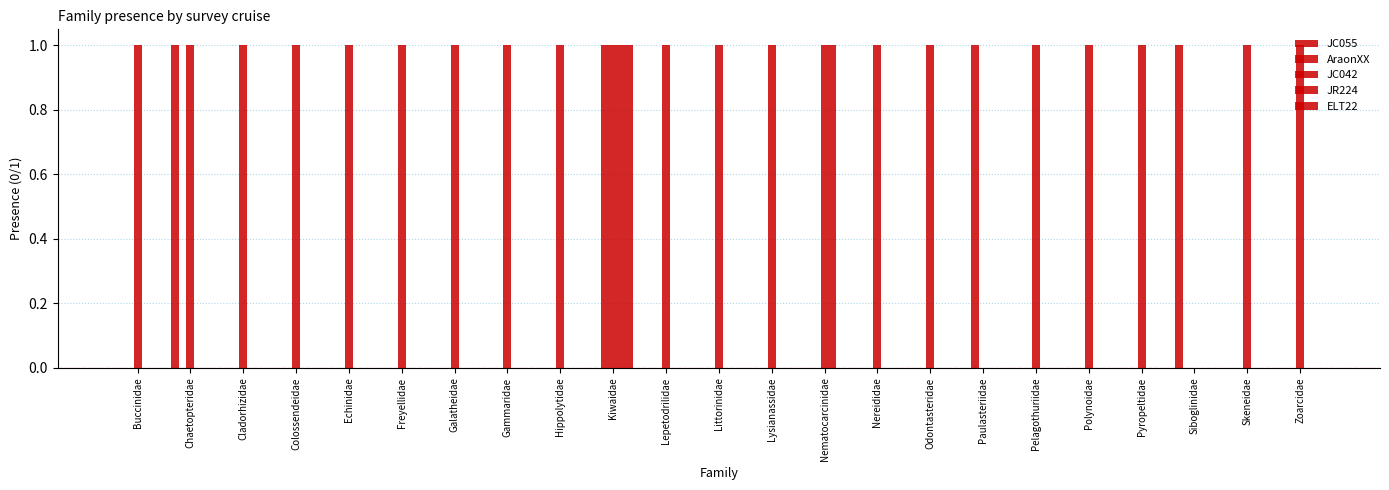

Reading left to right, extract all data points from this chart.

JC055: Buccinidae=0	Chaetopteridae=1	Cladorhizidae=0	Colossendeidae=0	Echinidae=0	Freyellidae=0	Galatheidae=0	Gammaridae=0	Hippolytidae=0	Kiwaidae=0	Lepetodrilidae=0	Littorinidae=0	Lysianassidae=0	Nematocarcinidae=0	Nereididae=0	Odontasteridae=0	Paulasteriidae=0	Pelagothuriidae=0	Polynoidae=0	Pyropeltidae=0	Siboglinidae=1	Skeneidae=0	Zoarcidae=0
AraonXX: Buccinidae=0	Chaetopteridae=0	Cladorhizidae=0	Colossendeidae=0	Echinidae=0	Freyellidae=0	Galatheidae=0	Gammaridae=0	Hippolytidae=0	Kiwaidae=1	Lepetodrilidae=0	Littorinidae=0	Lysianassidae=0	Nematocarcinidae=0	Nereididae=0	Odontasteridae=0	Paulasteriidae=1	Pelagothuriidae=0	Polynoidae=0	Pyropeltidae=0	Siboglinidae=0	Skeneidae=0	Zoarcidae=0
JC042: Buccinidae=1	Chaetopteridae=1	Cladorhizidae=1	Colossendeidae=1	Echinidae=1	Freyellidae=1	Galatheidae=1	Gammaridae=1	Hippolytidae=1	Kiwaidae=1	Lepetodrilidae=1	Littorinidae=1	Lysianassidae=1	Nematocarcinidae=1	Nereididae=1	Odontasteridae=1	Paulasteriidae=0	Pelagothuriidae=1	Polynoidae=1	Pyropeltidae=1	Siboglinidae=0	Skeneidae=1	Zoarcidae=1
JR224: Buccinidae=0	Chaetopteridae=0	Cladorhizidae=0	Colossendeidae=0	Echinidae=0	Freyellidae=0	Galatheidae=0	Gammaridae=0	Hippolytidae=0	Kiwaidae=1	Lepetodrilidae=0	Littorinidae=0	Lysianassidae=0	Nematocarcinidae=1	Nereididae=0	Odontasteridae=0	Paulasteriidae=0	Pelagothuriidae=0	Polynoidae=0	Pyropeltidae=0	Siboglinidae=0	Skeneidae=0	Zoarcidae=0
ELT22: Buccinidae=0	Chaetopteridae=0	Cladorhizidae=0	Colossendeidae=0	Echinidae=0	Freyellidae=0	Galatheidae=0	Gammaridae=0	Hippolytidae=0	Kiwaidae=1	Lepetodrilidae=0	Littorinidae=0	Lysianassidae=0	Nematocarcinidae=0	Nereididae=0	Odontasteridae=0	Paulasteriidae=0	Pelagothuriidae=0	Polynoidae=0	Pyropeltidae=0	Siboglinidae=0	Skeneidae=0	Zoarcidae=0